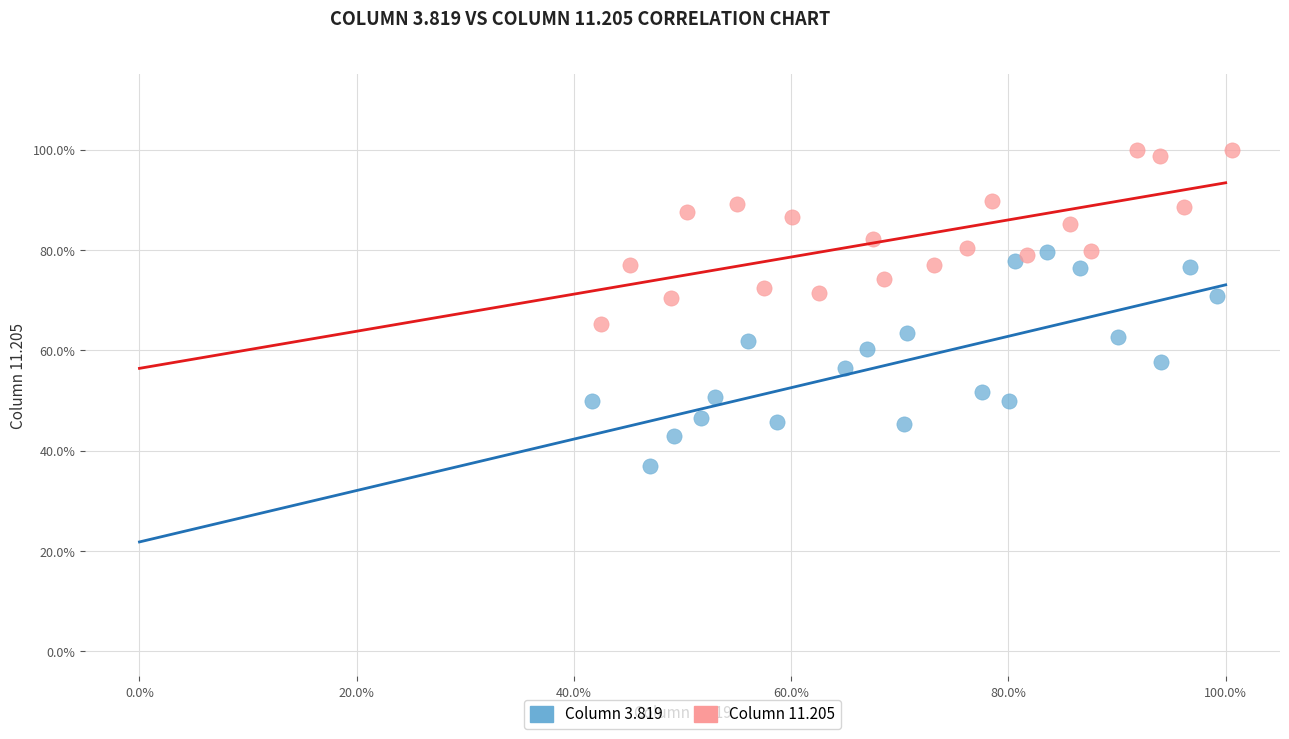

Which series reaches the maximum Y coordinate?

Column 11.205